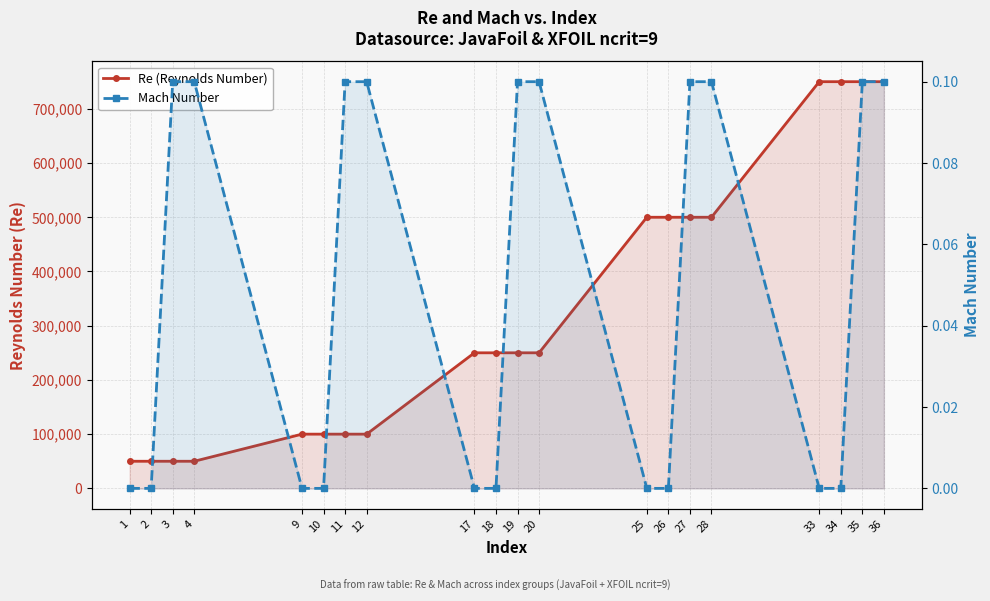

Which category has the lowest value across all series?

1